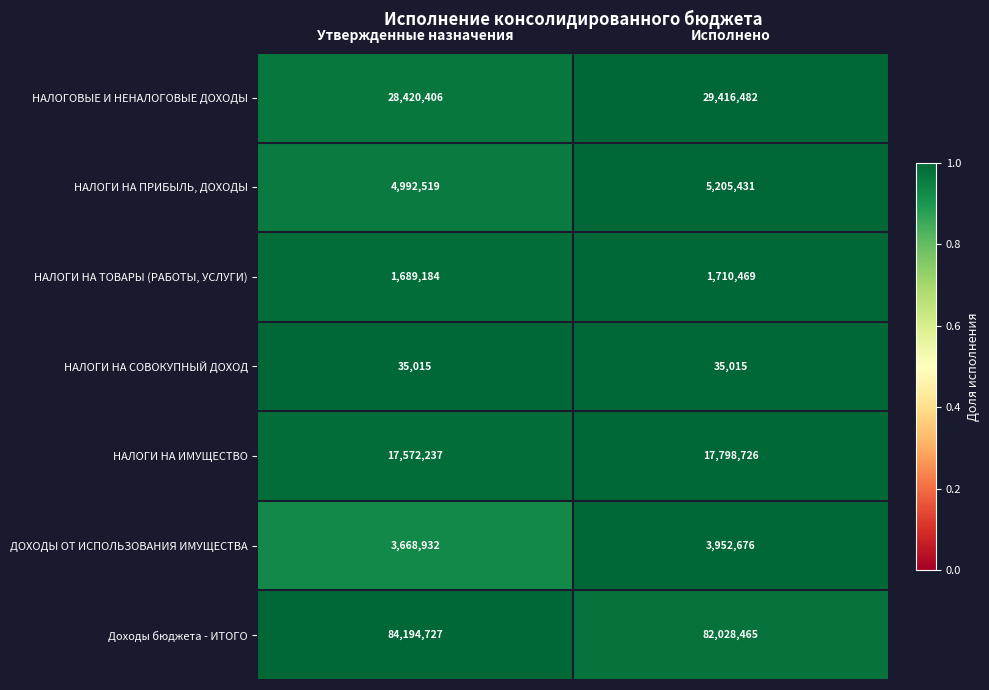

What is the greatest value displayed?

84194727